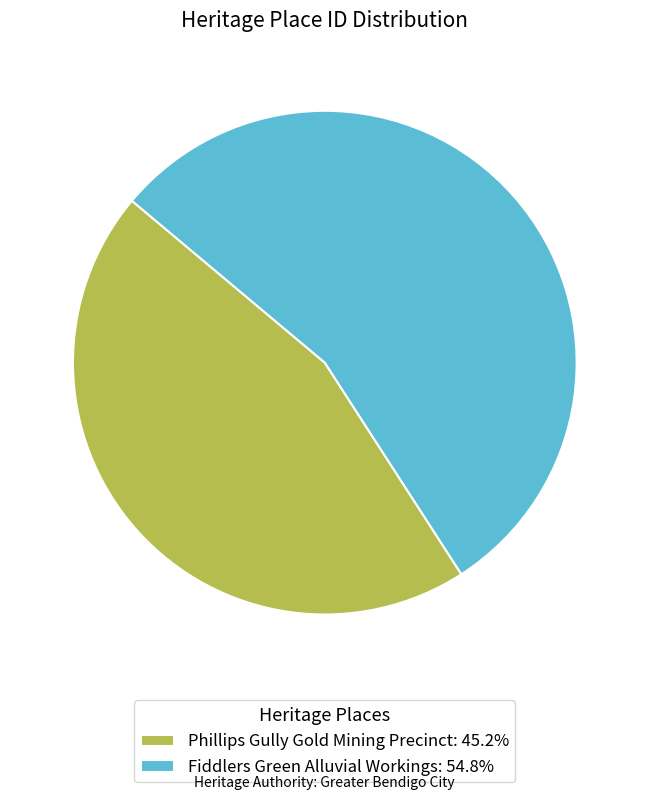

Which has a higher value, Phillips Gully Gold Mining Precinct or Fiddlers Green Alluvial Workings?

Fiddlers Green Alluvial Workings